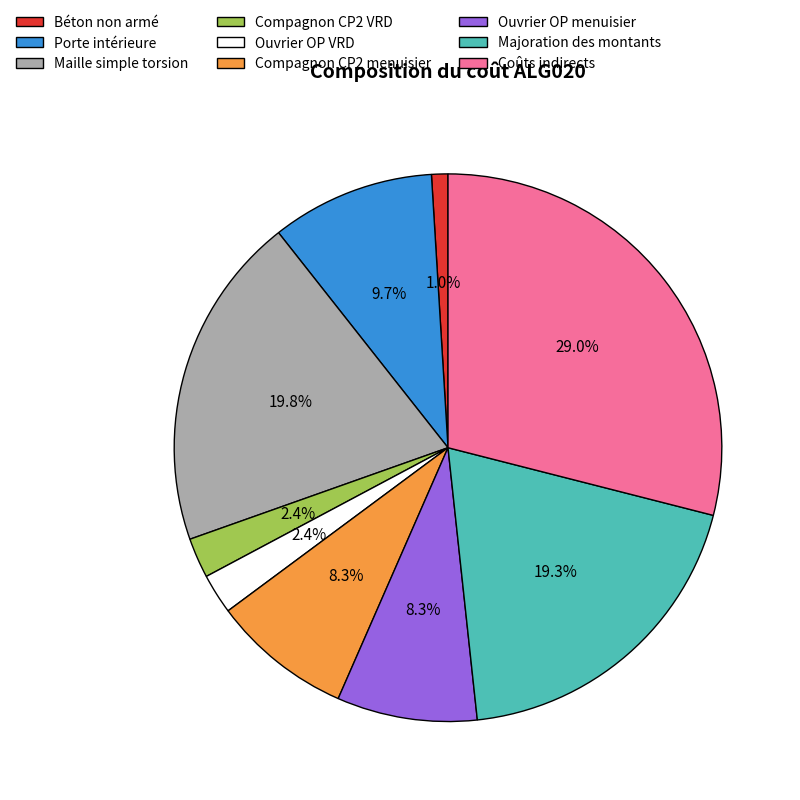

What percentage is the Maille simple torsion slice, to the nearest percent?

20%